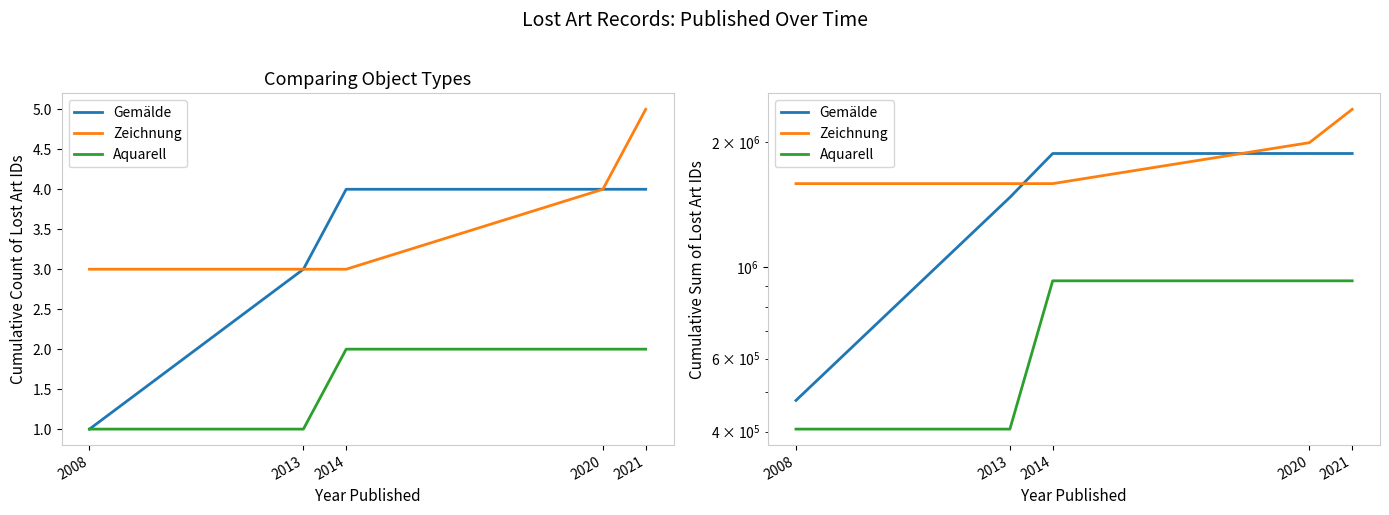

What is the minimum value for Aquarell?

405719